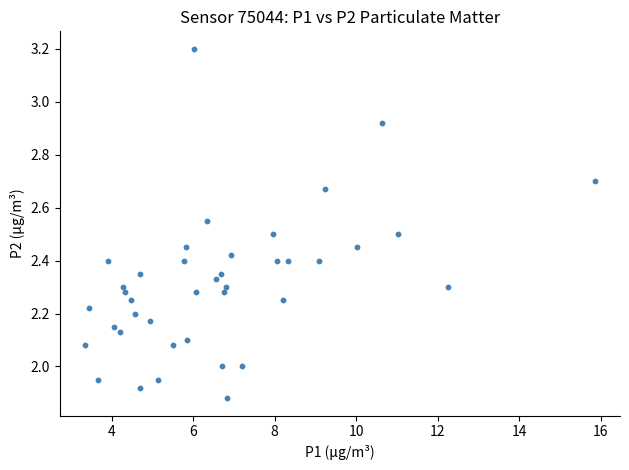

What is the range of X values (max minus min)?

12.5